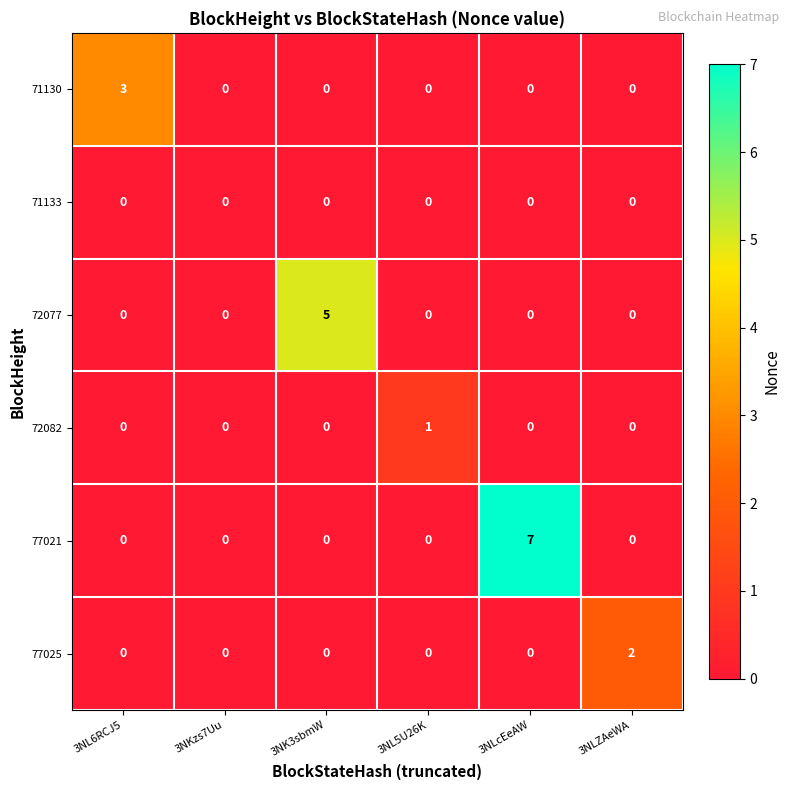

What is the spread (max minus min) of values at 3NLcEeAW?

7